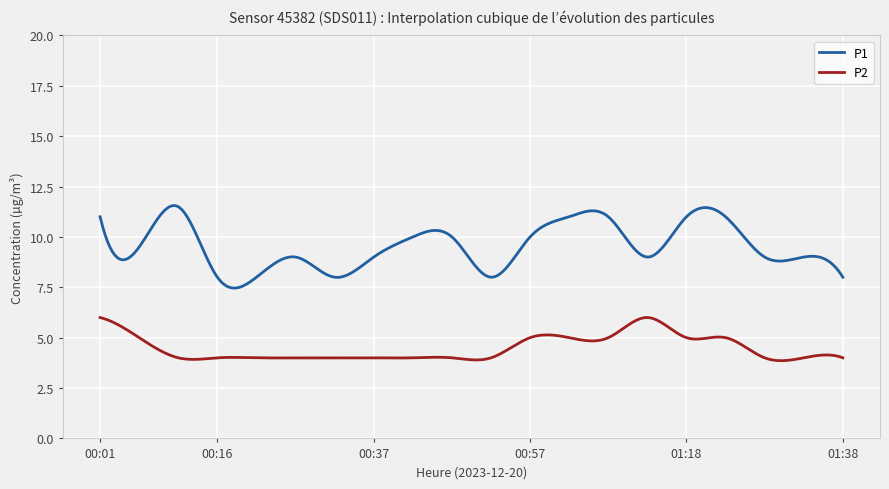

Which series has the largest total across all categories?

P1